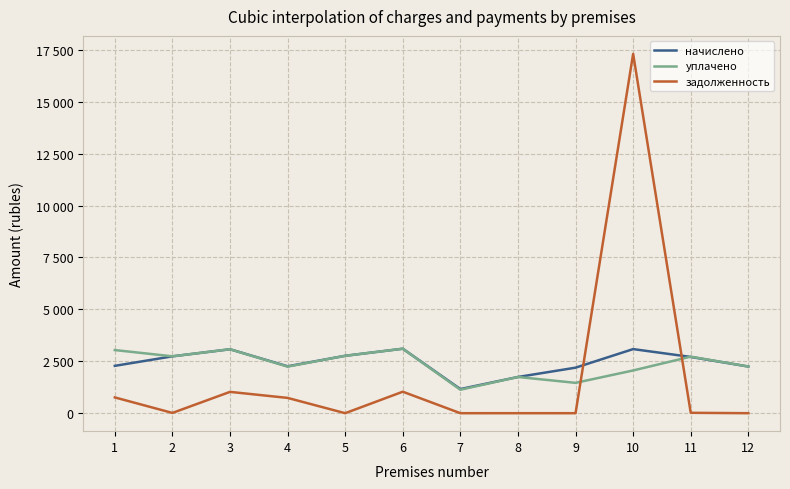

Reading left to right, extract all data points from this chart.

начислено: 1=2280.2	2=2738.5	3=3079.4	4=2258.2	5=2764.2	6=3105.1	7=1162.1	8=1743.9	9=2192.3	10=3086.8	11=2709.2	12=2247.3
уплачено: 1=3040.3	2=2739.0	3=3079.4	4=2243.0	5=2764.2	6=3105.1	7=1130.6	8=1743.9	9=1461.5	10=2057.8	11=2723.4	12=2247.3
задолженность: 1=760.1	2=12.9	3=1026.8	4=736.3	5=0.0	6=1035.1	7=0.0	8=0.0	9=0.0	10=17304.1	11=19.4	12=0.0